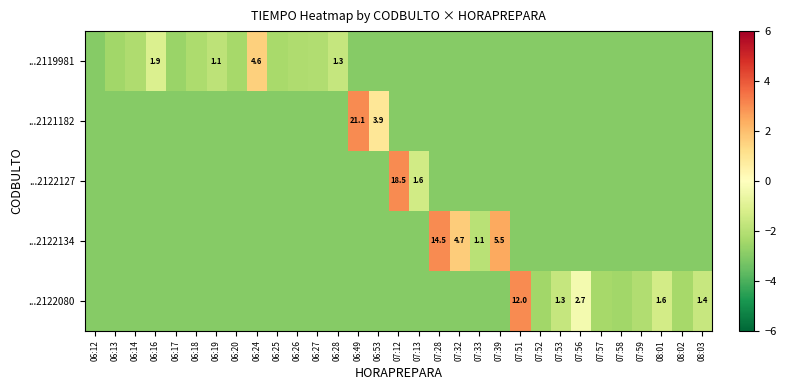

True or false: ...2121182 has a value of -3.0 at 07:28.

True